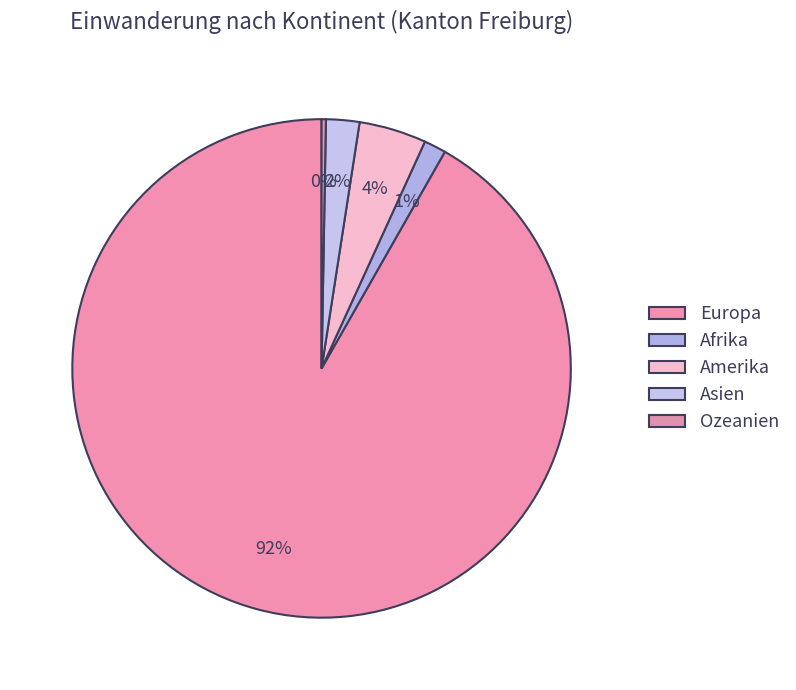

How many slices are in this pie chart?

5